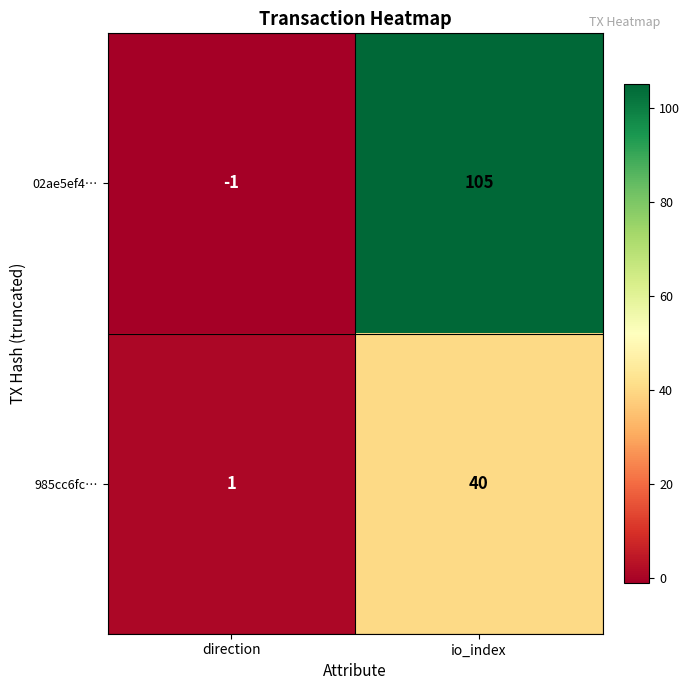

What is the difference between the highest and lowest values at io_index?

65